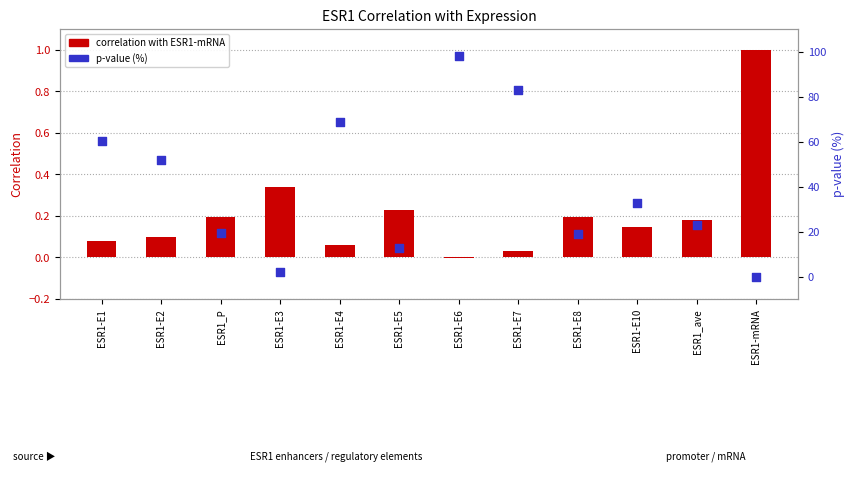

What are all the series names shown in the legend?

correlation with ESR1-mRNA, p-value (%)